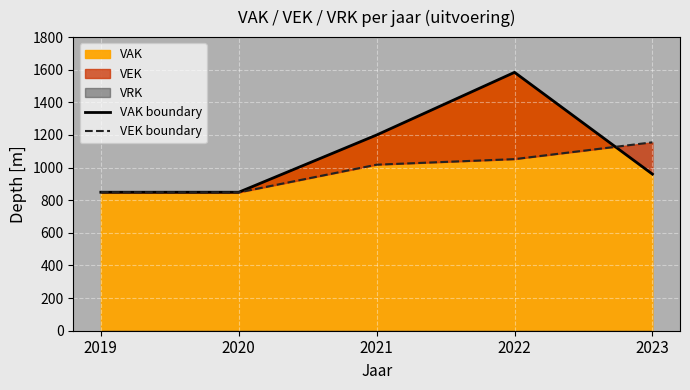

How many times do VEK boundary and VAK boundary cross each other?

1